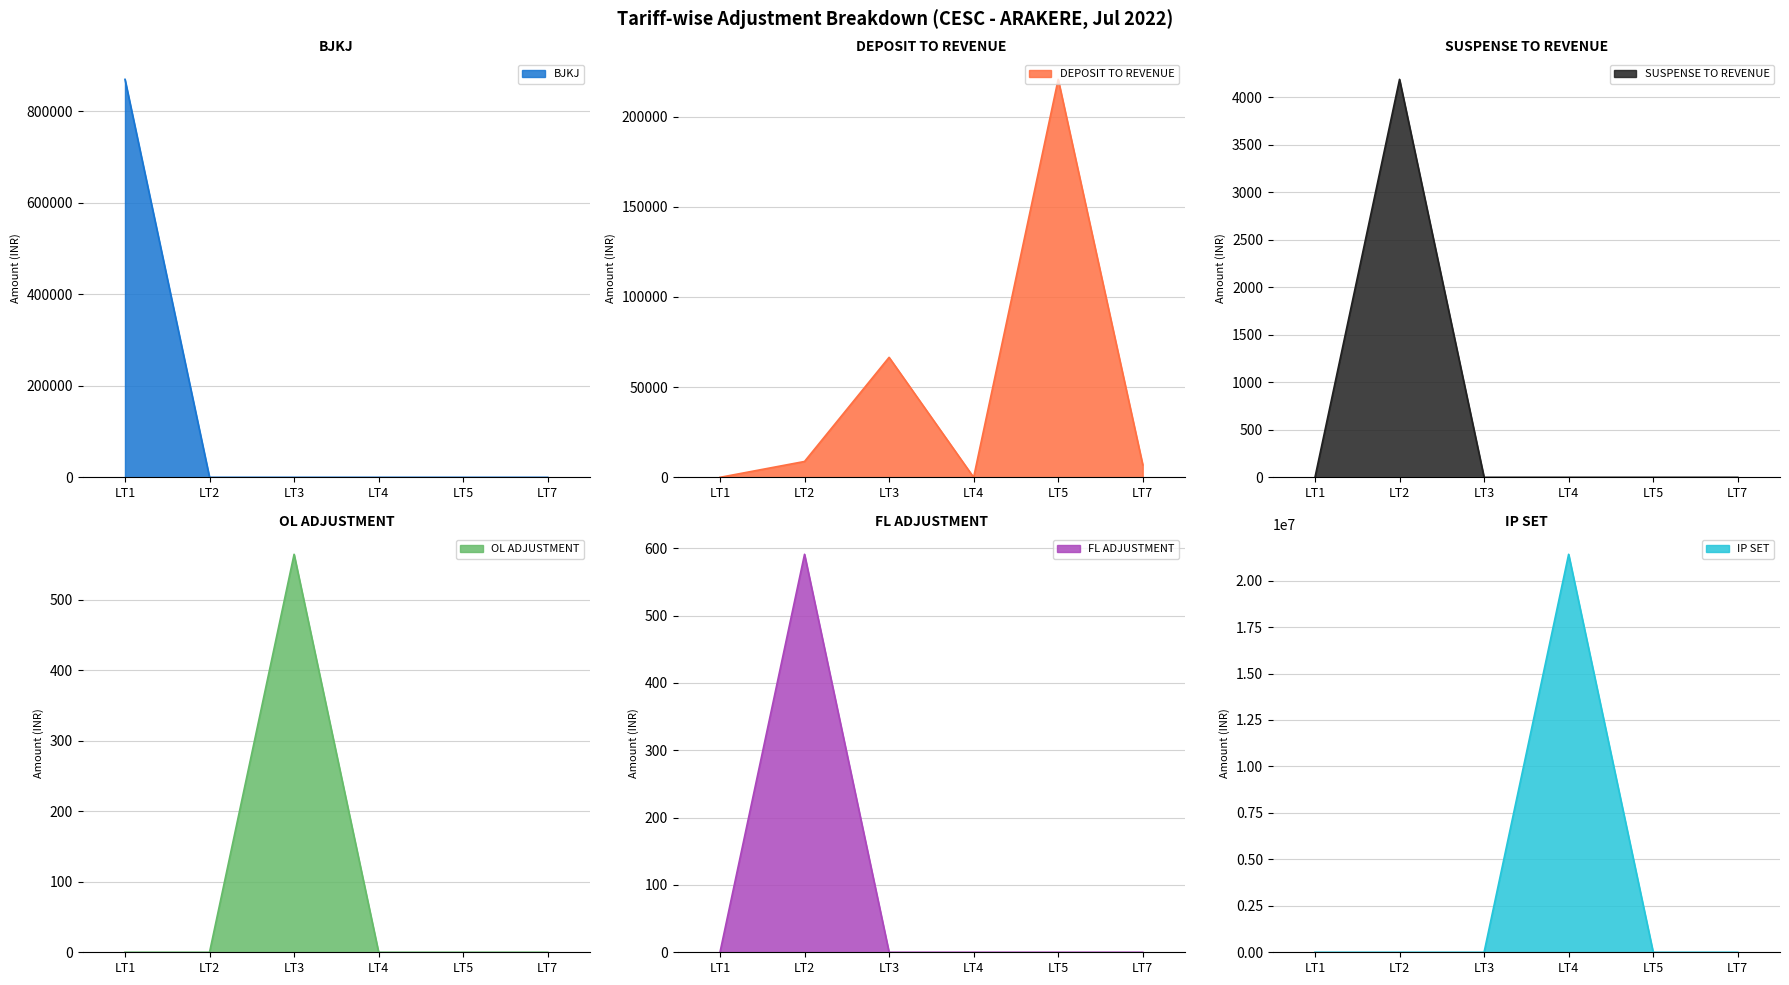

Between LT4 and LT5, which series saw the biggest shift?

IP SET